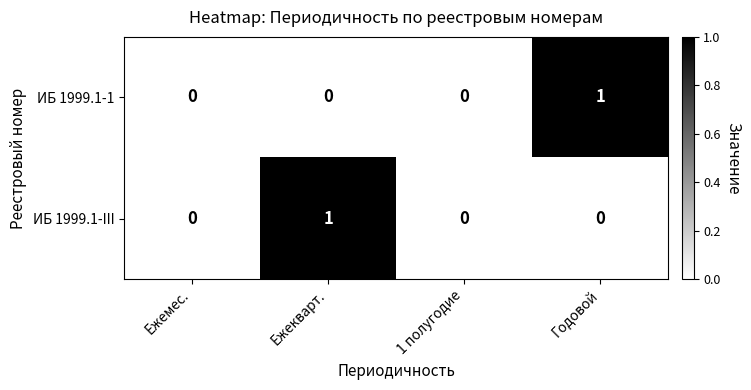

The value of ИБ 1999.1-III at 1 полугодие is 0. True or false?

True